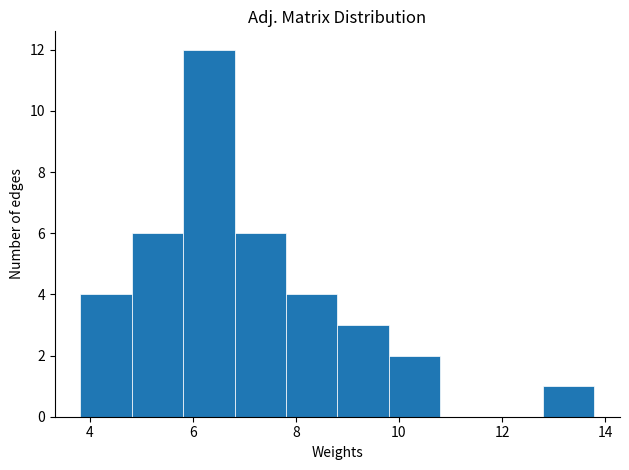

Over which range of the x-axis is the bar tallest?

5.8 to 6.8